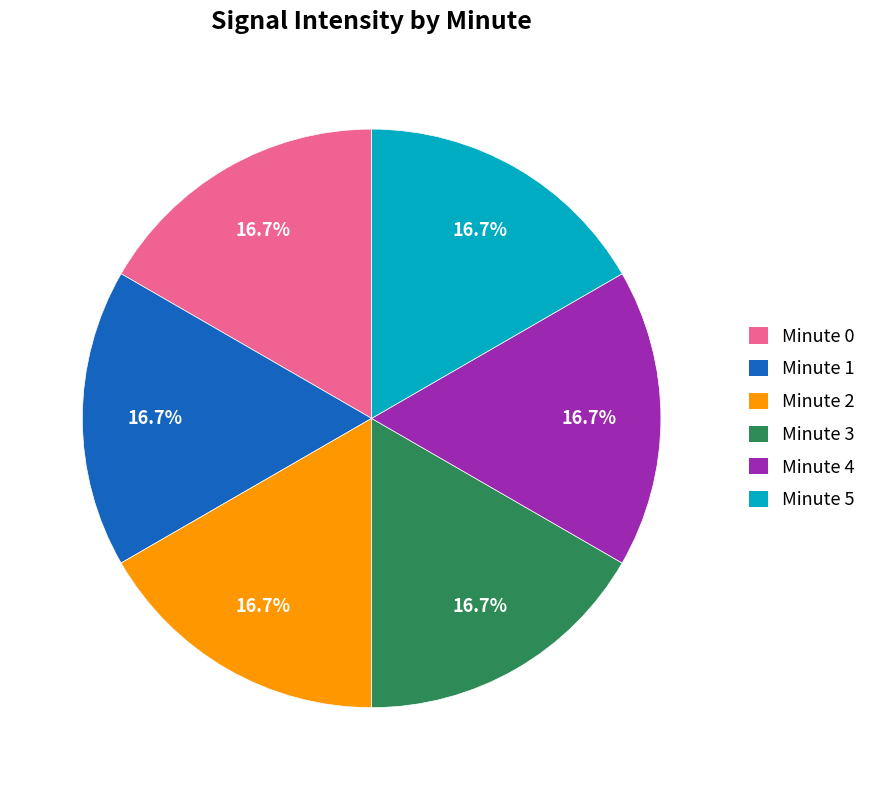

Combined, what portion of the pie is Minute 0 and Minute 1?

33.3%